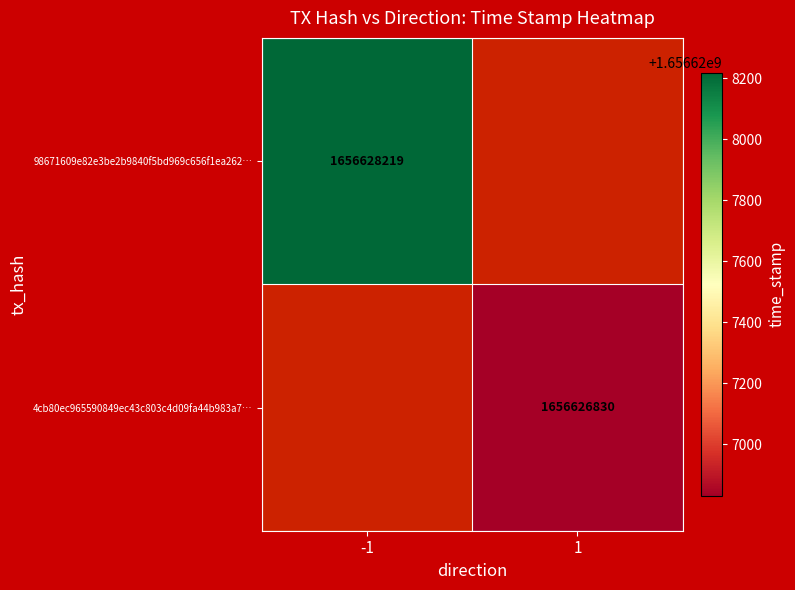

What is the sum of the 4cb80ec965590849ec43c803c4d09fa44b983a7 values at direction and time_stamp?

1656626831